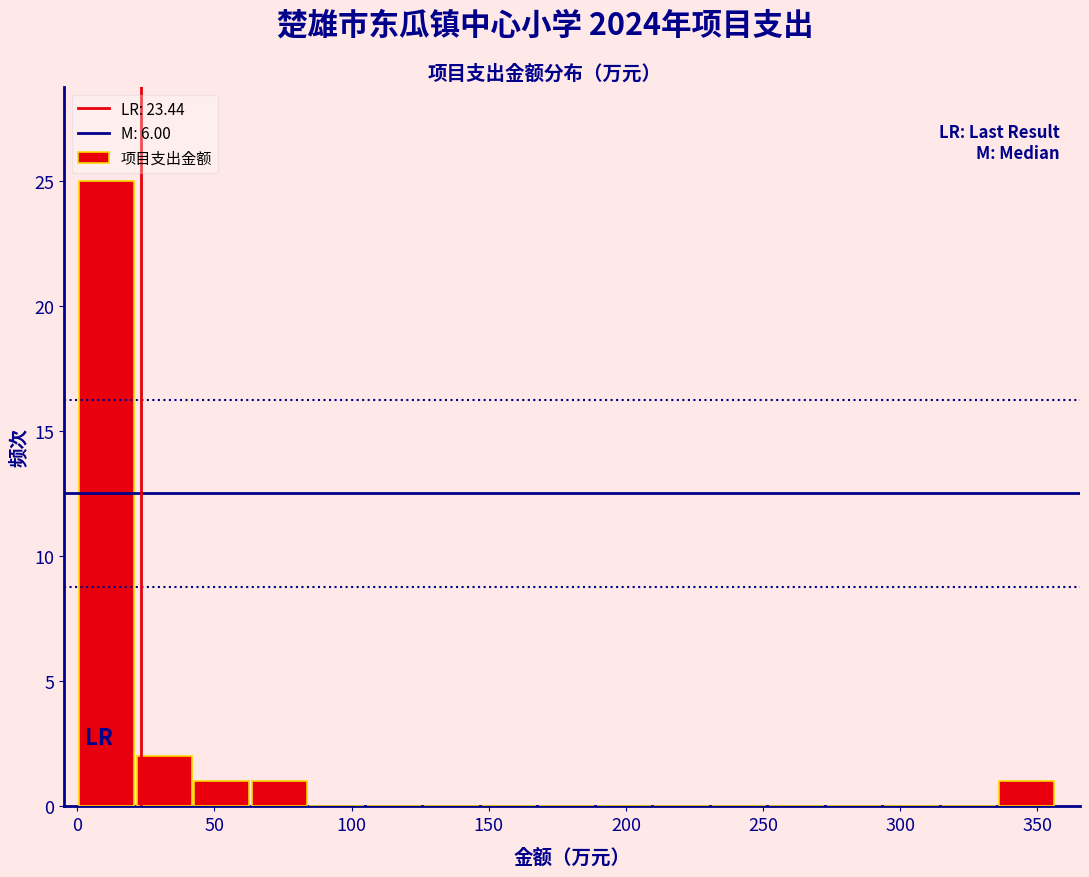

What is the height of the bar covering 40 to 65 on the x-axis? Neither the bar edges nor the heights are printed on the chart, so give them approximately, as read against the axes.

1